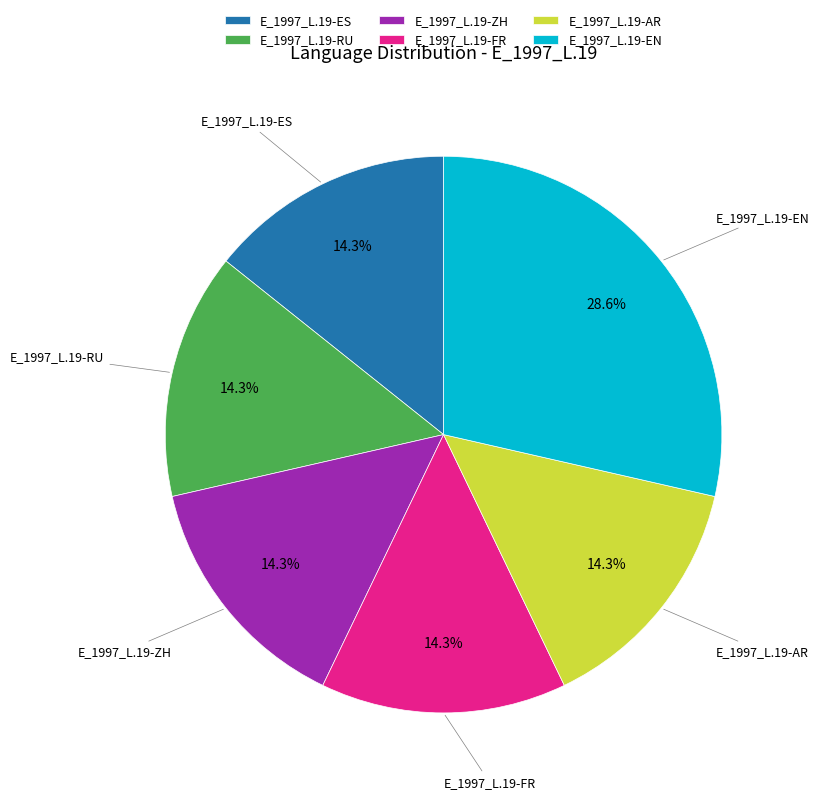

How many slices are in this pie chart?

6